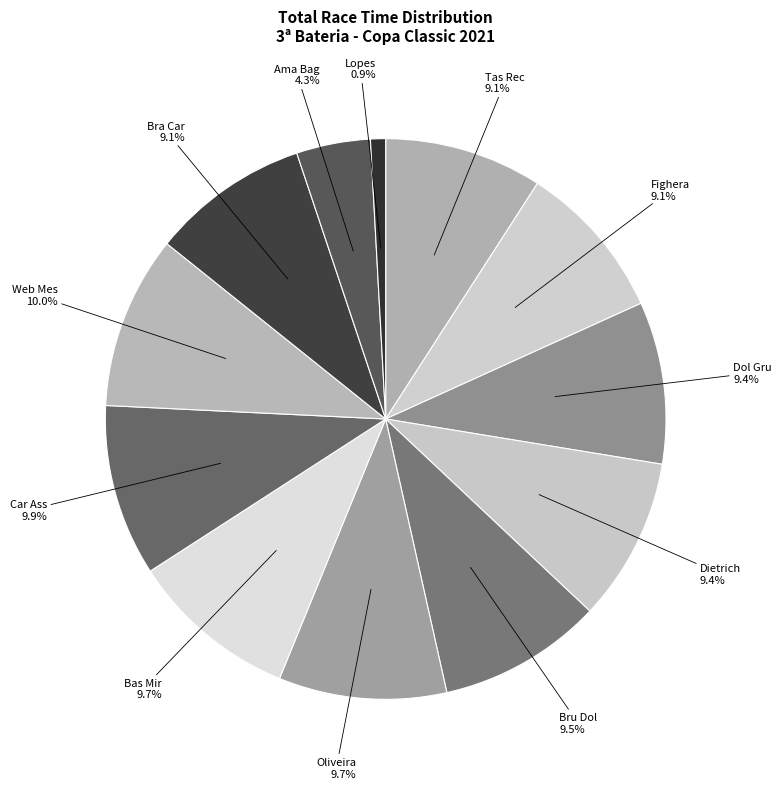

Is Fighera the majority of the pie?

No